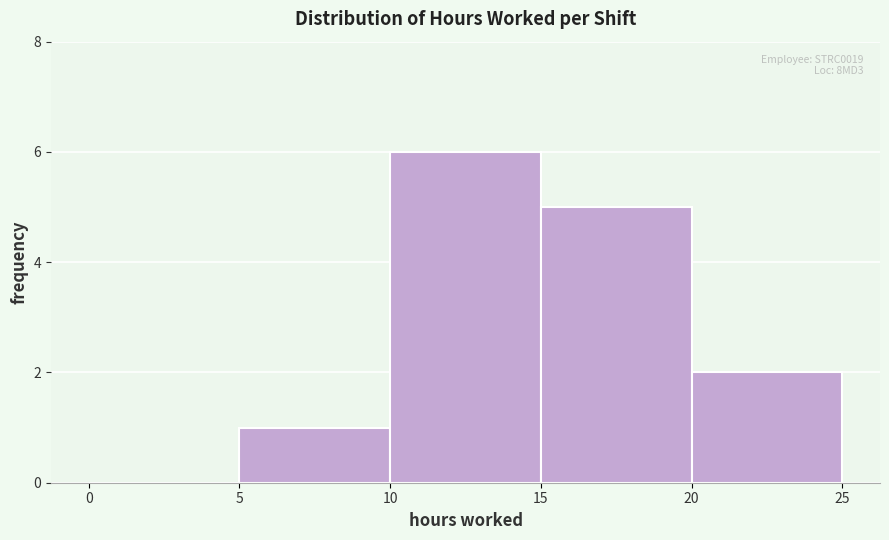

Which range on the x-axis has the tallest bar?

10 to 15